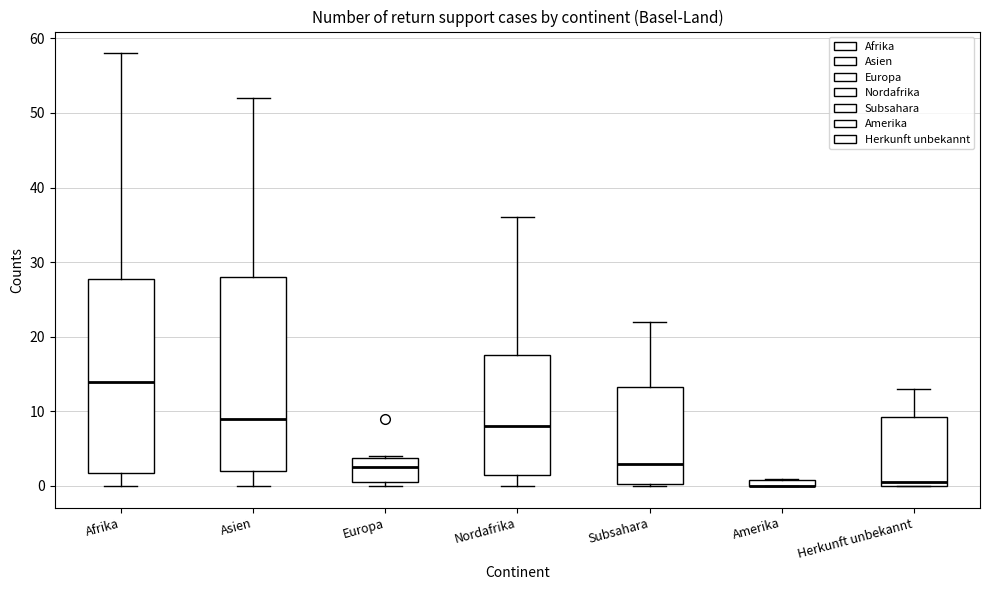

Where is the lower edge of the box for Amerika on the y-axis? The values are not printed on the chart, so give them approximately, as read against the axis.

0